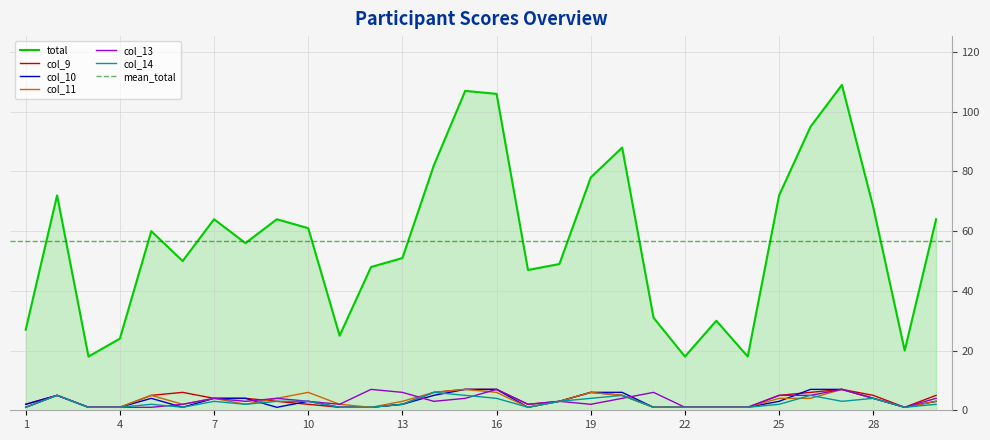

At how many categories does at least one series exceed 44?

21